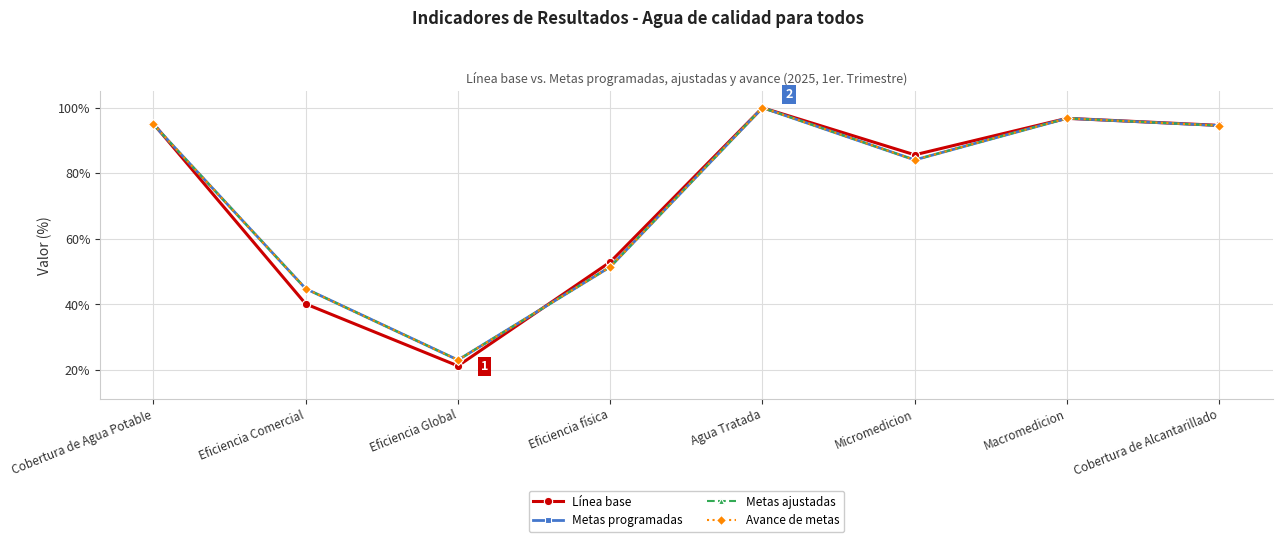

Reading left to right, transcribe all the data shown in this chart.

Línea base: Cobertura de Agua Potable=95.1	Eficiencia Comercial=40.1	Eficiencia Global=21.3	Eficiencia física=53.0	Agua Tratada=100.0	Micromedicion=85.6	Macromedicion=96.8	Cobertura de Alcantarillado=94.6
Metas programadas: Cobertura de Agua Potable=94.9	Eficiencia Comercial=44.8	Eficiencia Global=23.1	Eficiencia física=51.5	Agua Tratada=100.0	Micromedicion=84.1	Macromedicion=96.8	Cobertura de Alcantarillado=94.5
Metas ajustadas: Cobertura de Agua Potable=94.9	Eficiencia Comercial=44.8	Eficiencia Global=23.1	Eficiencia física=51.5	Agua Tratada=100.0	Micromedicion=84.1	Macromedicion=96.8	Cobertura de Alcantarillado=94.5
Avance de metas: Cobertura de Agua Potable=94.9	Eficiencia Comercial=44.8	Eficiencia Global=23.1	Eficiencia física=51.5	Agua Tratada=100.0	Micromedicion=84.1	Macromedicion=96.8	Cobertura de Alcantarillado=94.5